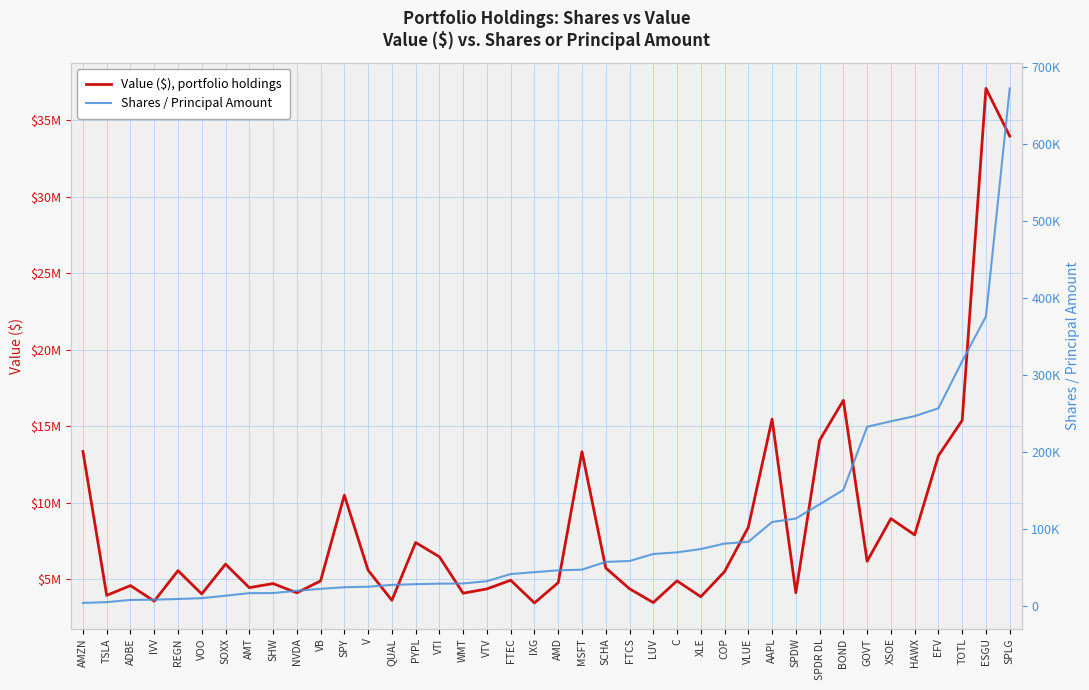

What is the sum of all Value ($), portfolio holdings values?

336864000